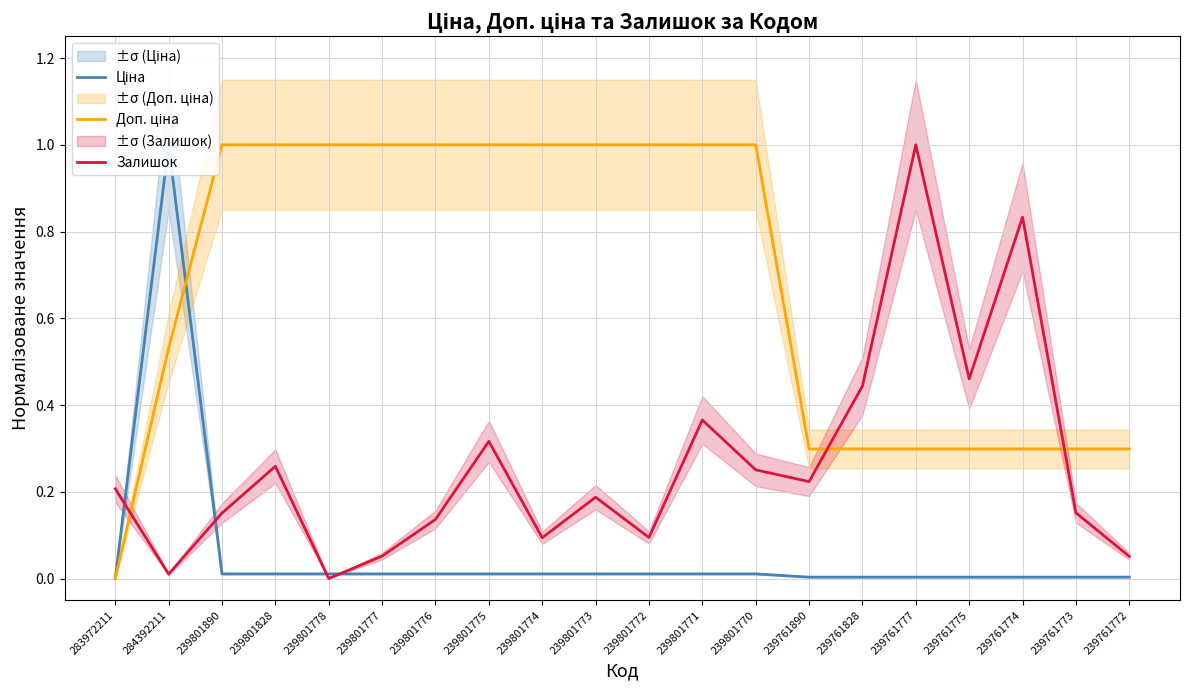

At which category does Ціна reach its first local peak?

284392211